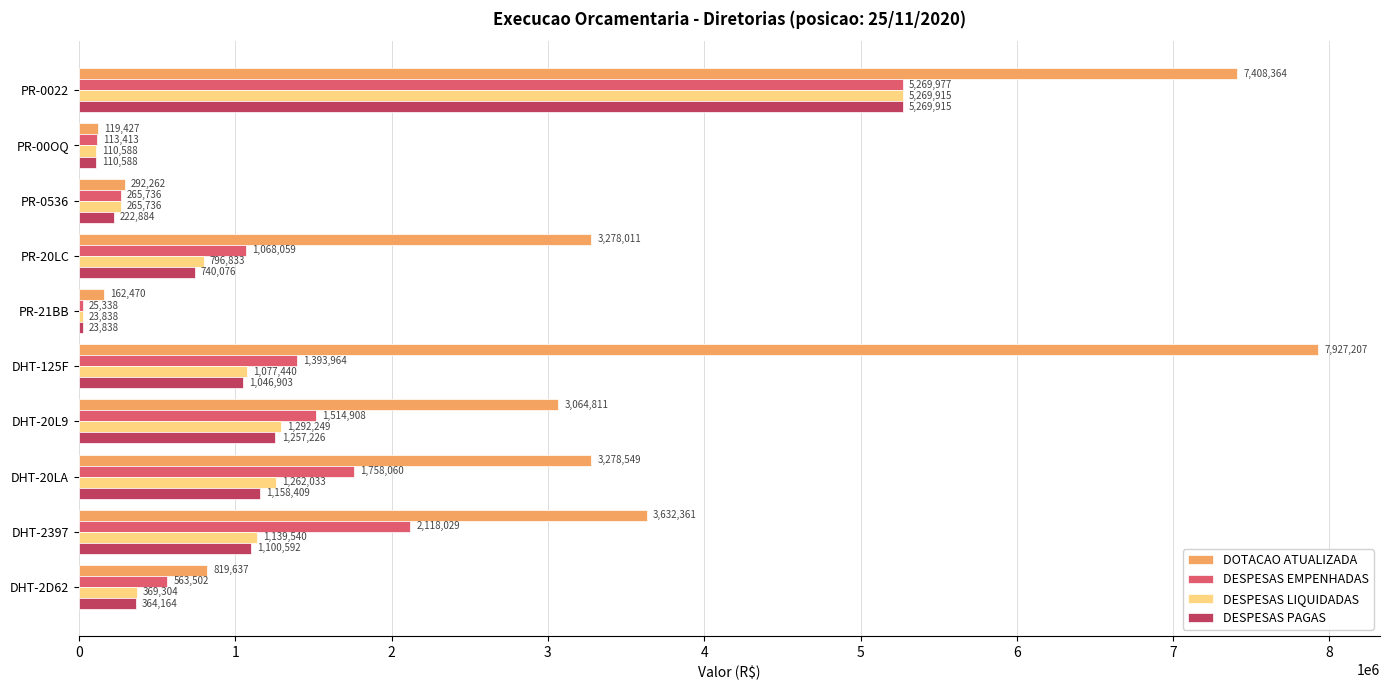

Which category has the highest value across all series?

DHT-125F